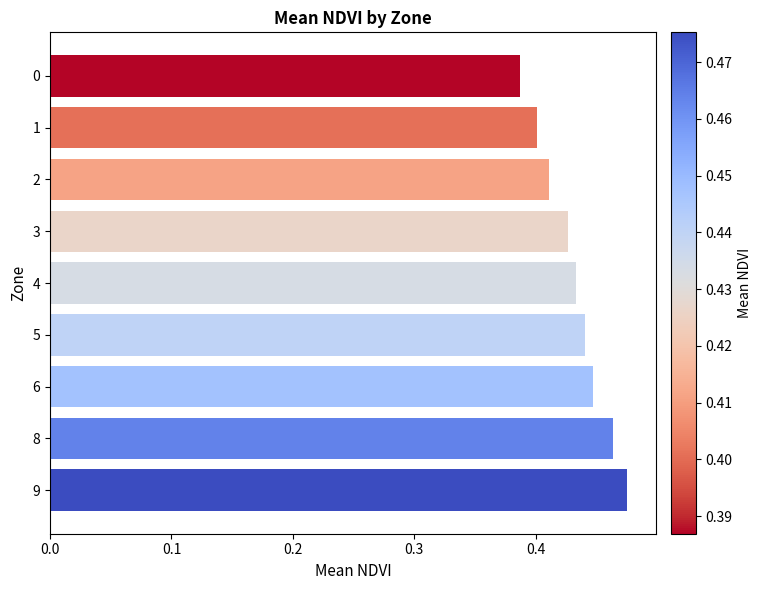

Is it true that the value at 0 is 0.6?

False